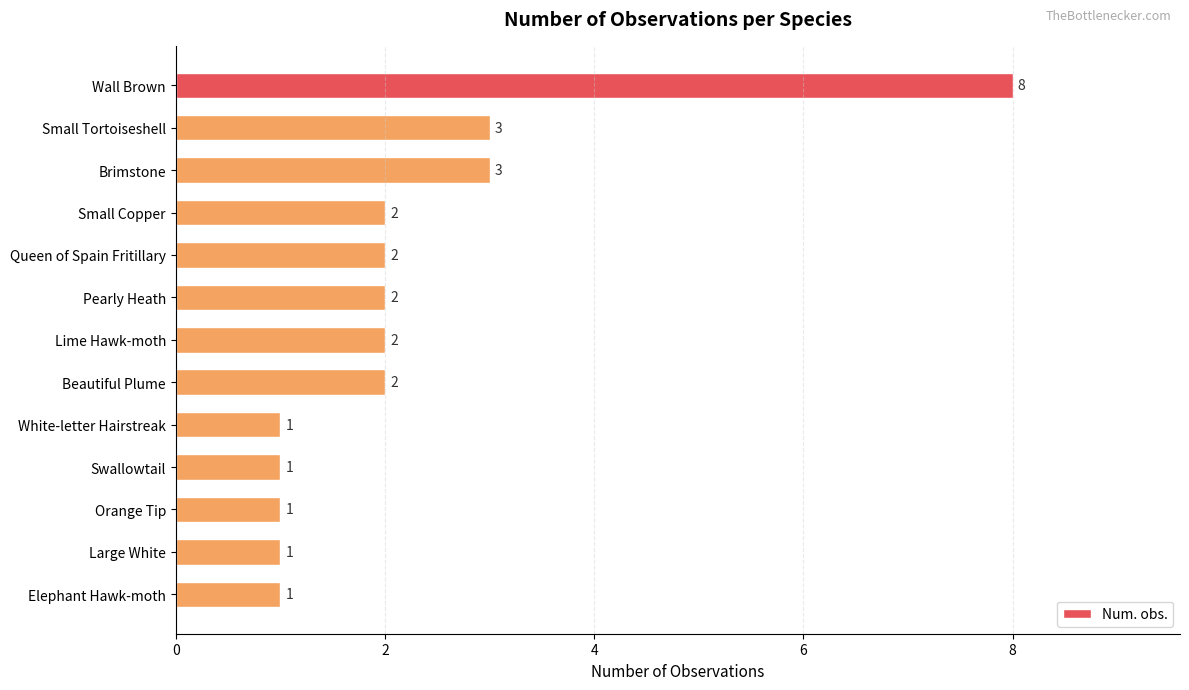

At which category does the chart reach its peak across all series?

Wall Brown